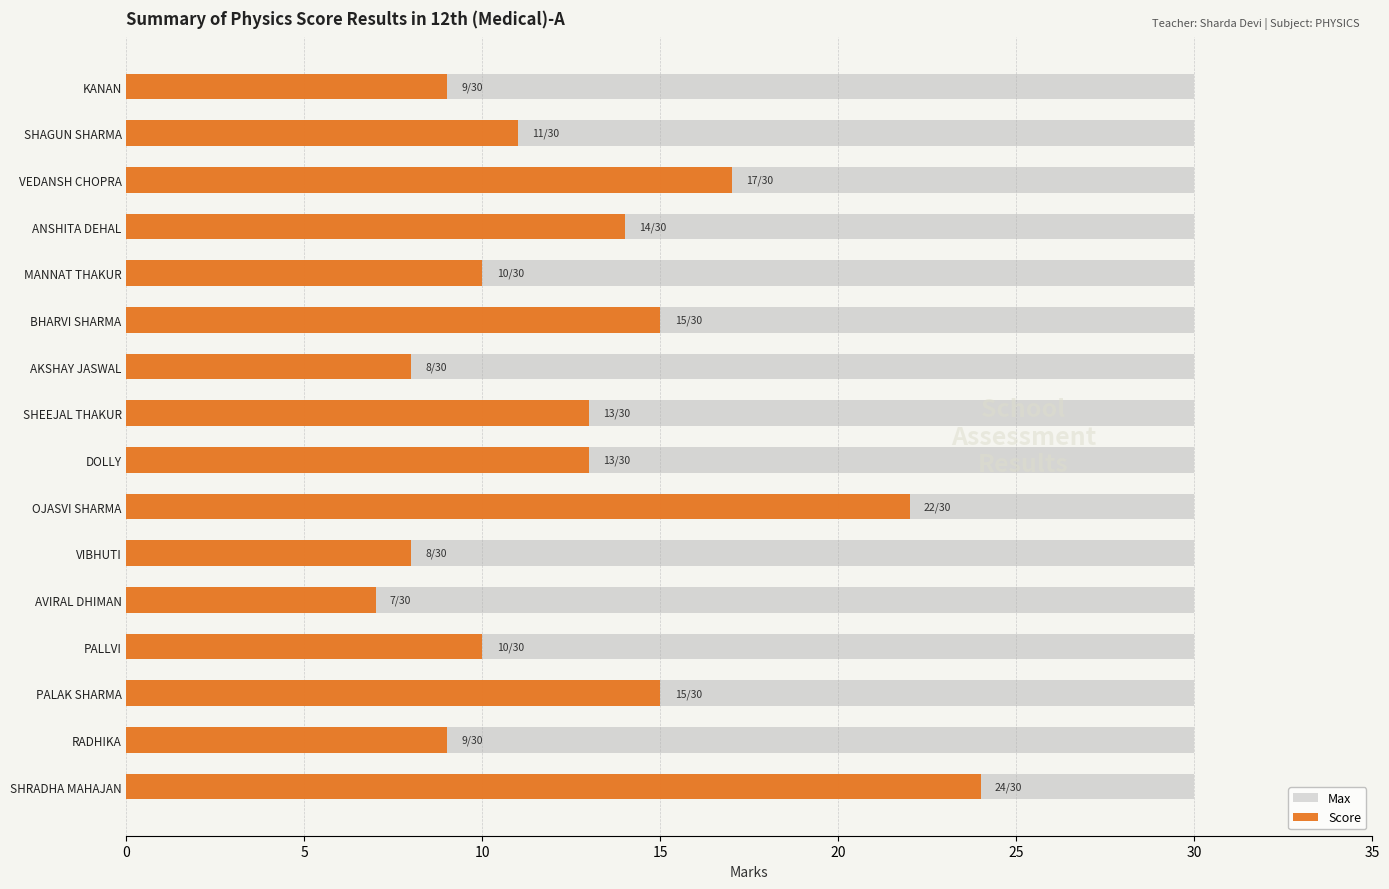

How many groups of bars are there?

16